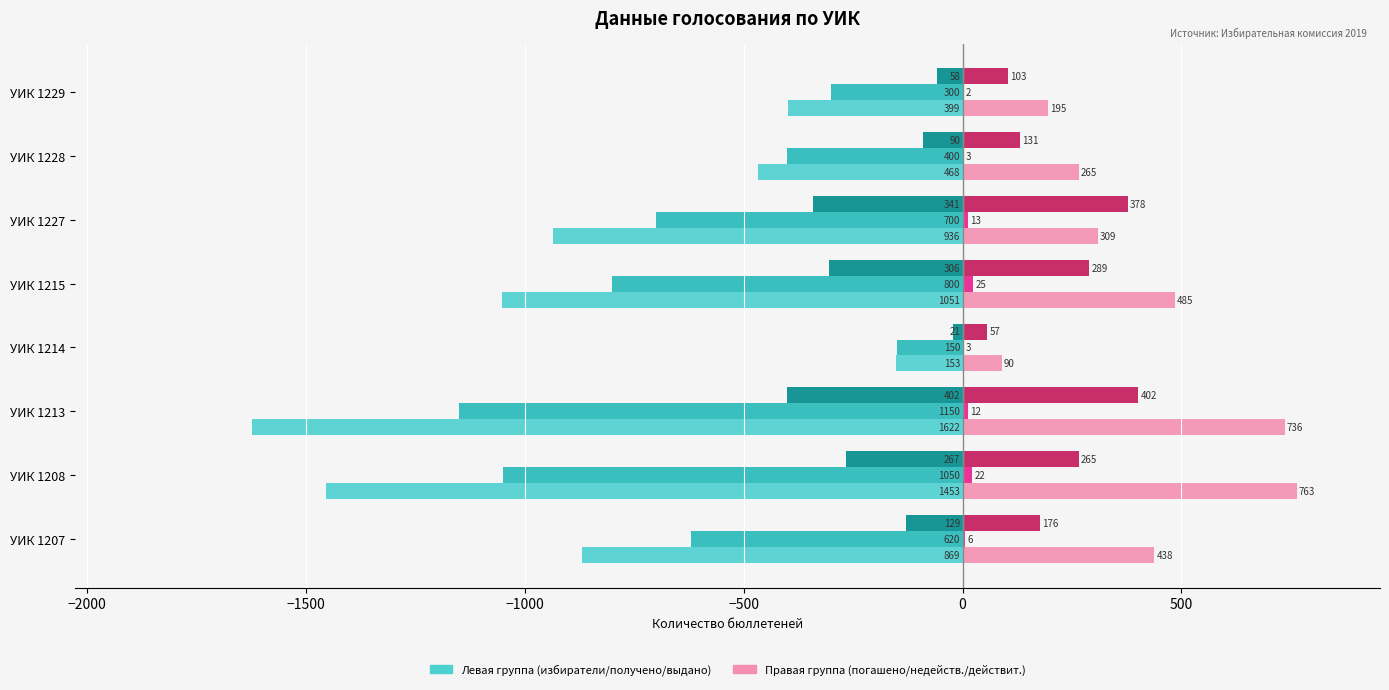

What is the greatest value displayed?

763